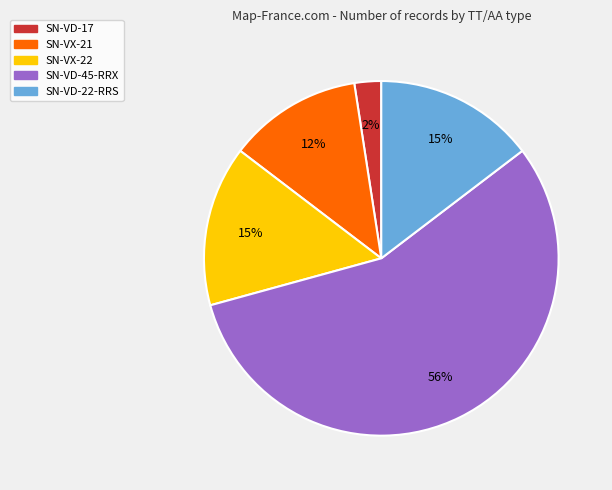

To the nearest percent, what is the average slice percentage?

20%